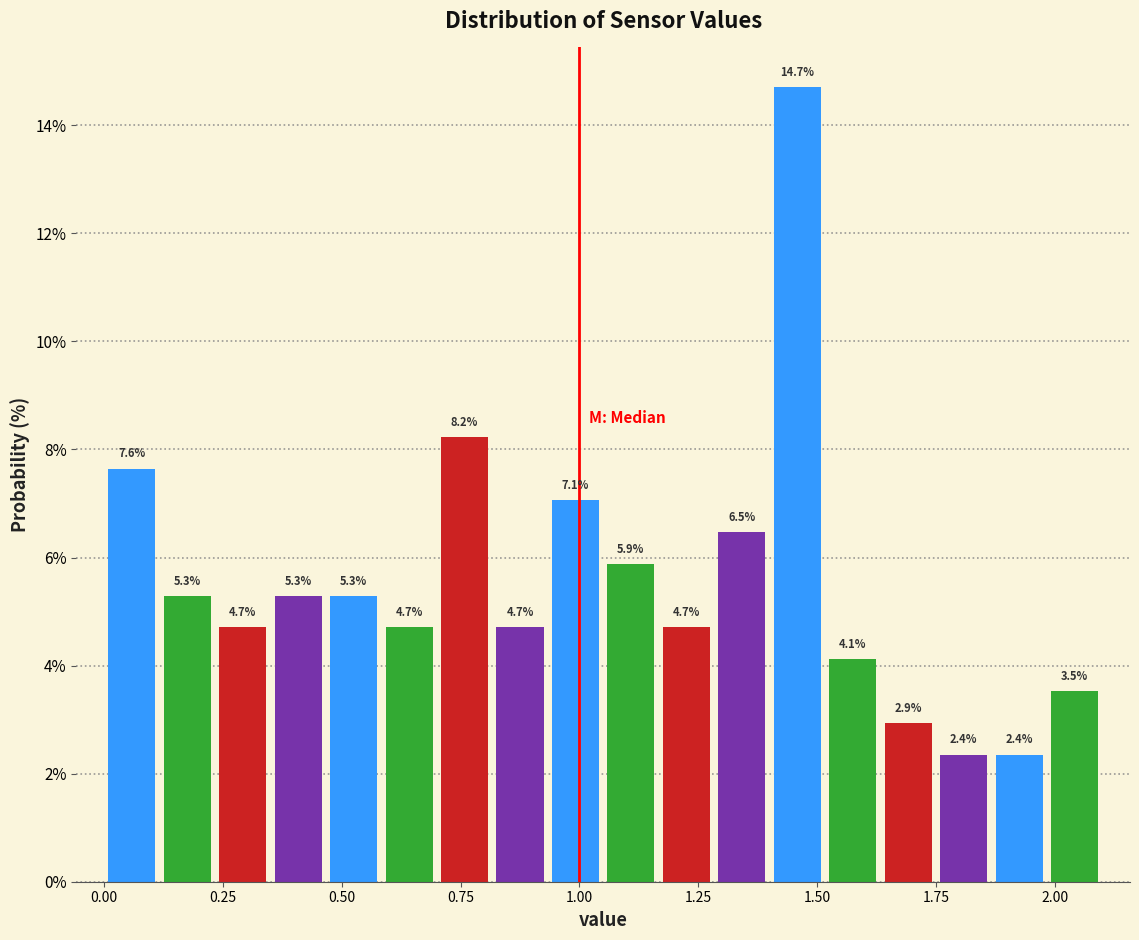

Read against the x-axis, roughly where is the centre of the tallest bar?

1.45